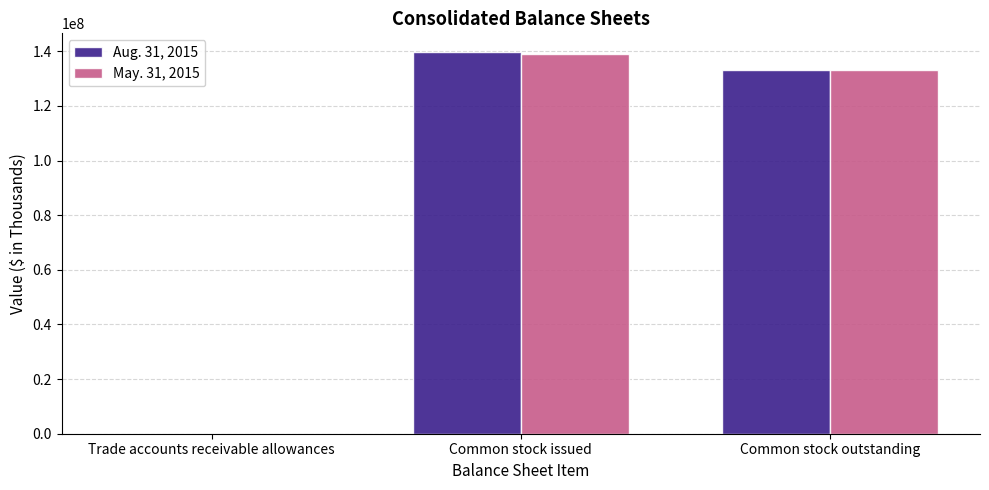

Which category has the highest value across all series?

Common stock issued